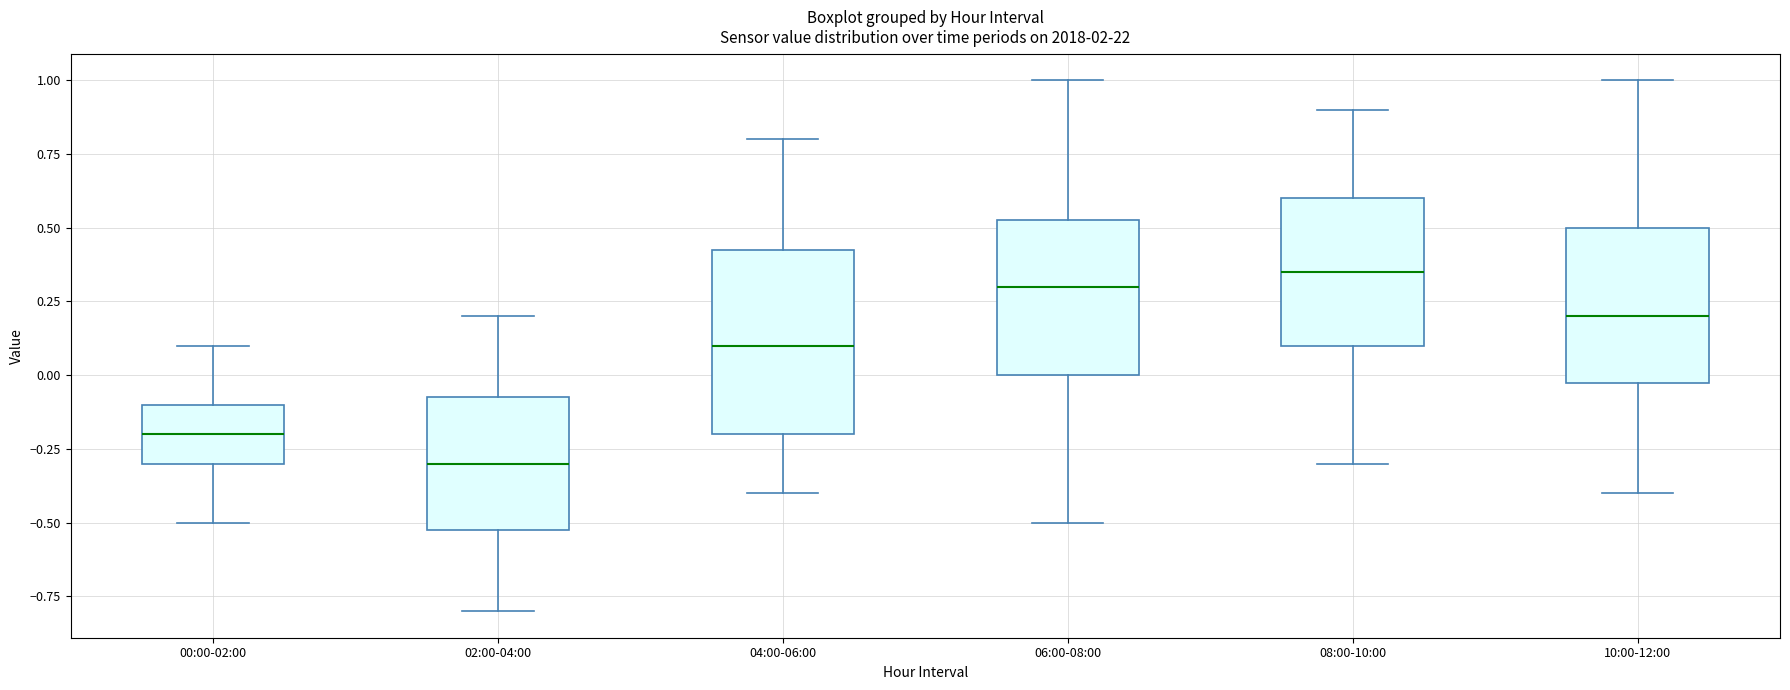

Reading left to right, transcribe this box plot: for each box, give where its median line is, the range the box spans, and where its two whiskers end, as read against the y-axis. The values are not printed on the chart, so give them approximately, as read against the axis.

00:00-02:00: median -0.20, box -0.30 to -0.10, whiskers -0.50 to 0.10
02:00-04:00: median -0.30, box -0.50 to -0.05, whiskers -0.80 to 0.20
04:00-06:00: median 0.10, box -0.20 to 0.45, whiskers -0.40 to 0.80
06:00-08:00: median 0.30, box 0.00 to 0.55, whiskers -0.50 to 1.00
08:00-10:00: median 0.35, box 0.10 to 0.60, whiskers -0.30 to 0.90
10:00-12:00: median 0.20, box 0.00 to 0.50, whiskers -0.40 to 1.00